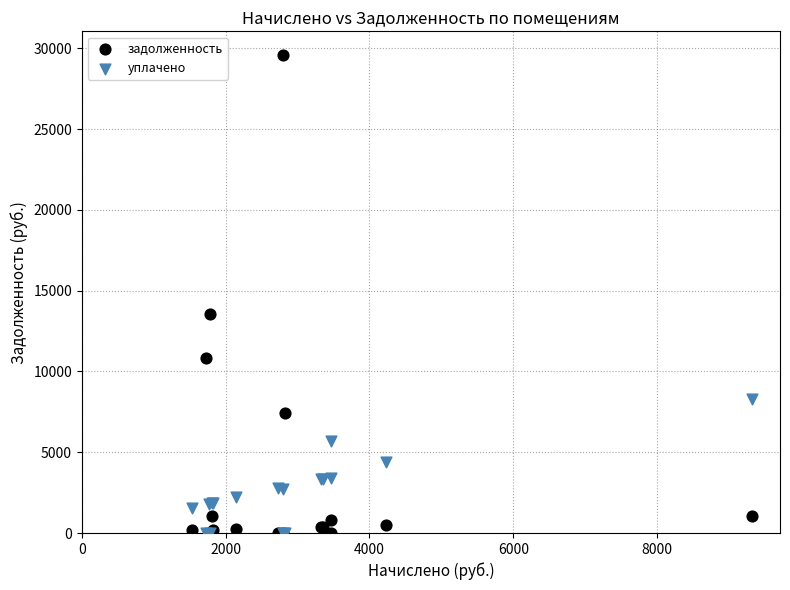

Across all series, what Y value is closest to 14789?

13546.8